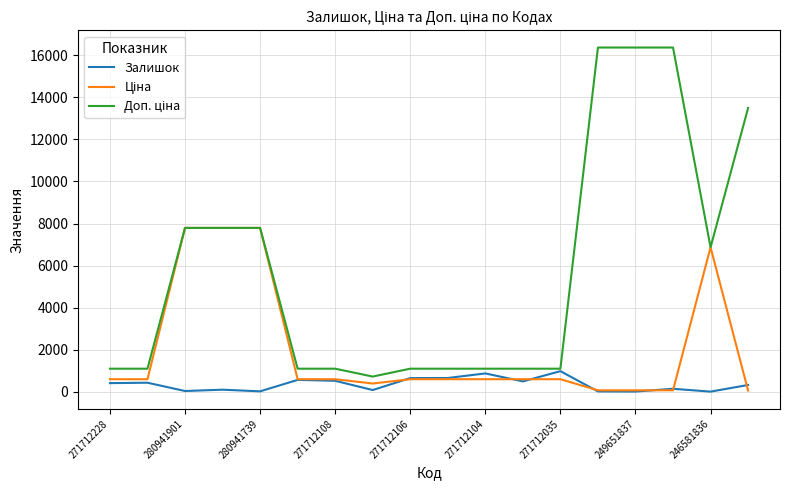

What is the greatest value displayed?

16366.5